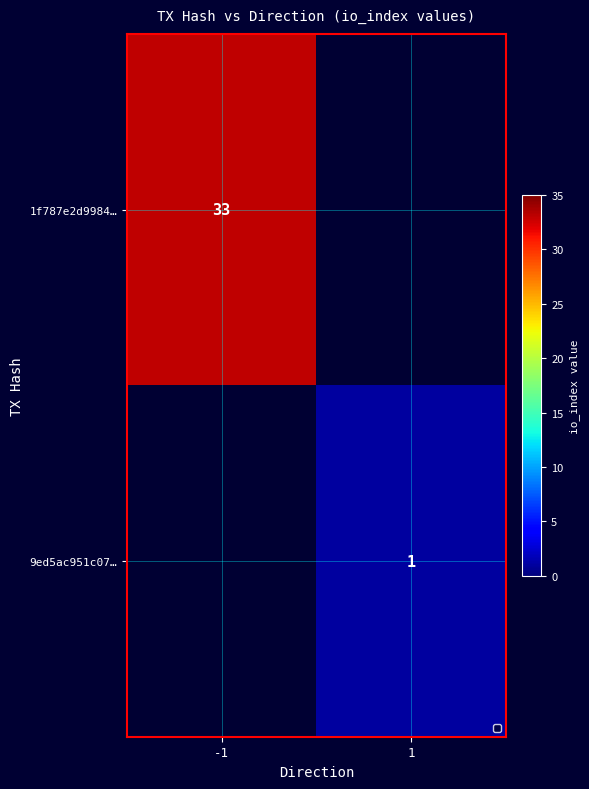

Is the value of 9ed5ac951c07… at 1 greater than the value of 1f787e2d9984… at -1?

No